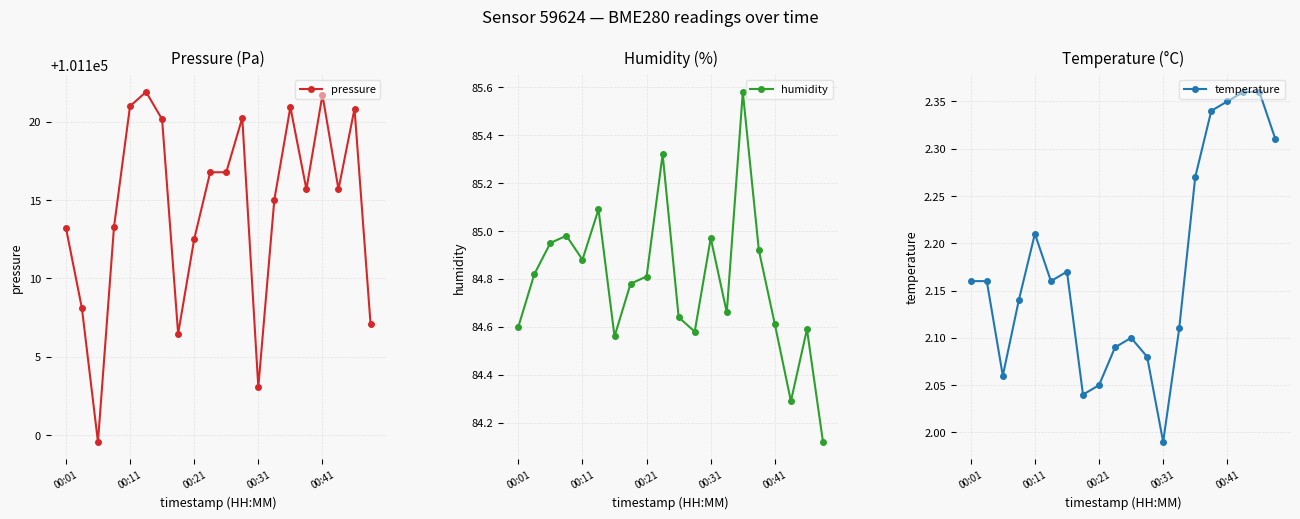

True or false: pressure has more than 0 interior local peaks.

True